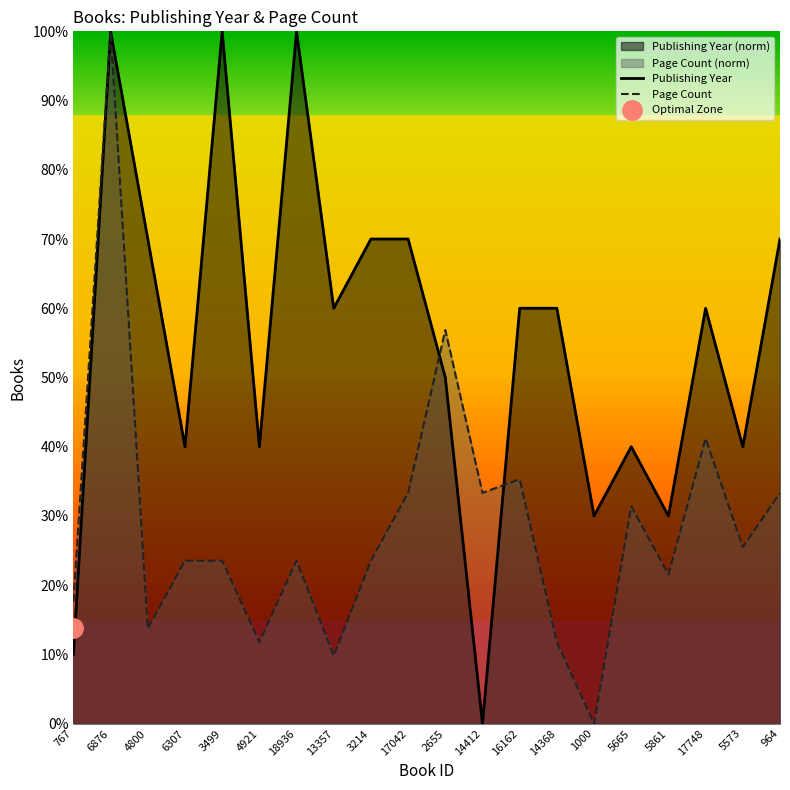

Rank the categories by Publishing Year value from lowest to highest.

14412, 767, 1000, 5861, 6307, 4921, 5665, 5573, 2655, 13357, 16162, 14368, 17748, 4800, 3214, 17042, 964, 6876, 3499, 18936